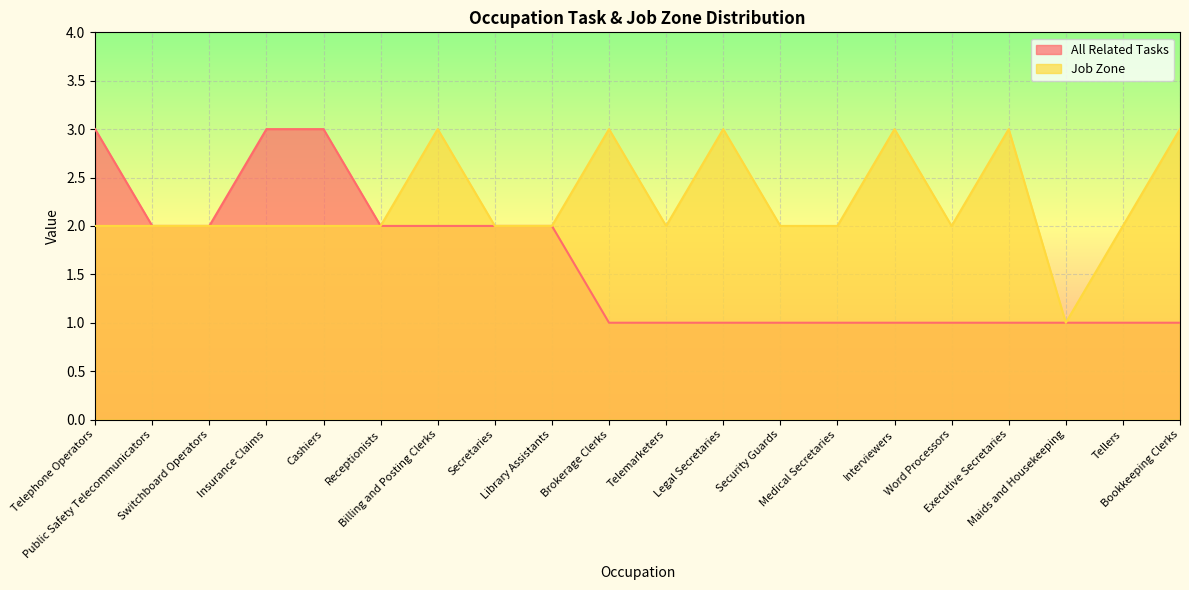

True or false: Job Zone has more than 2 interior local peaks.

True